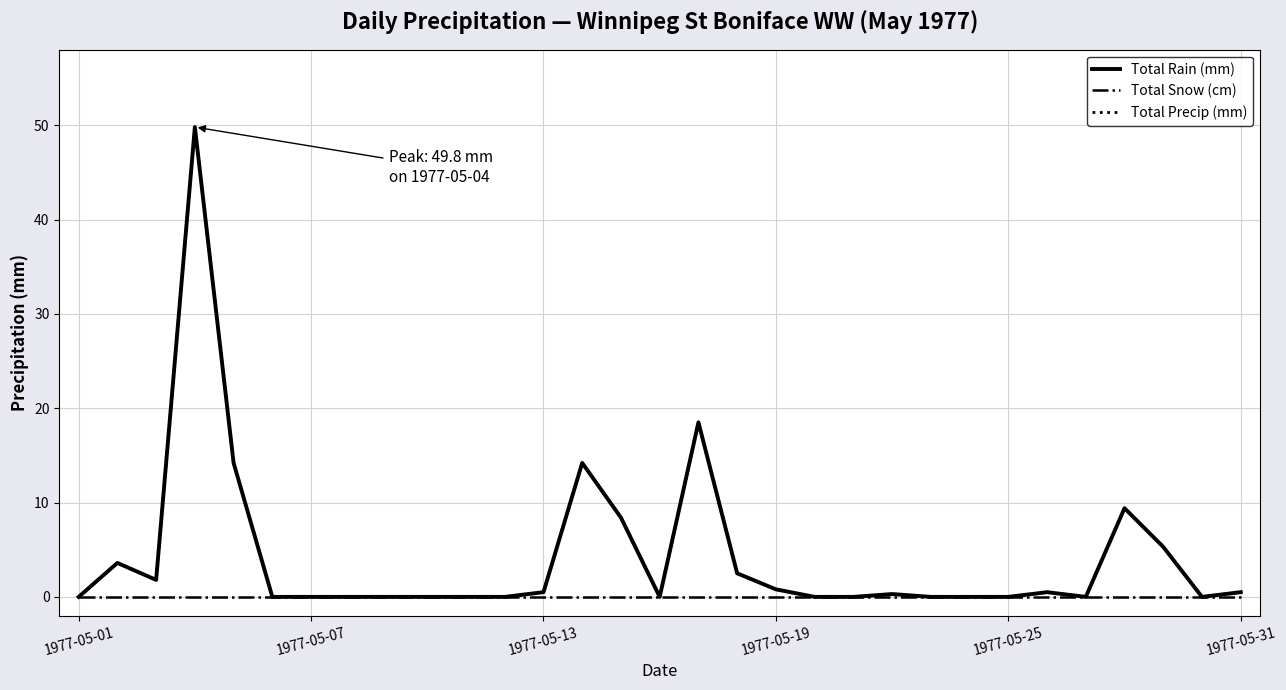

True or false: Total Rain (mm) and Total Snow (cm) intersect in this chart.

False